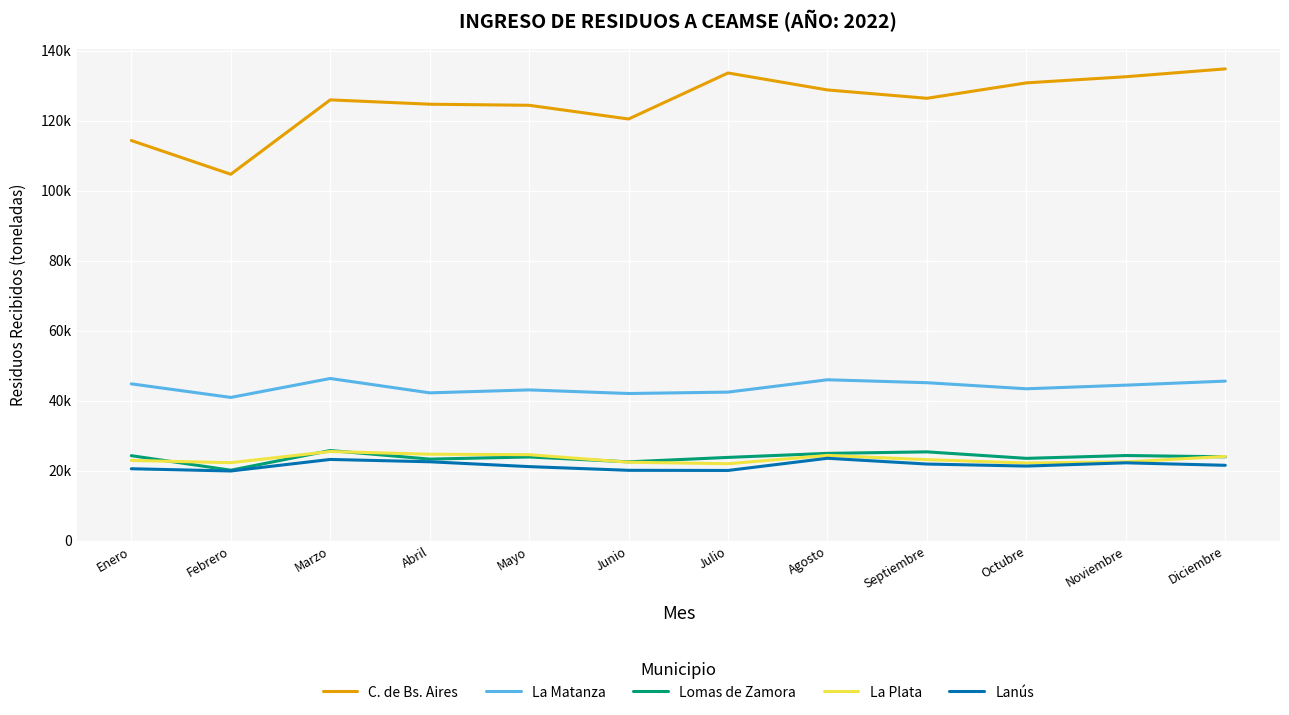

Is this an area chart (filled region under the line)?

No